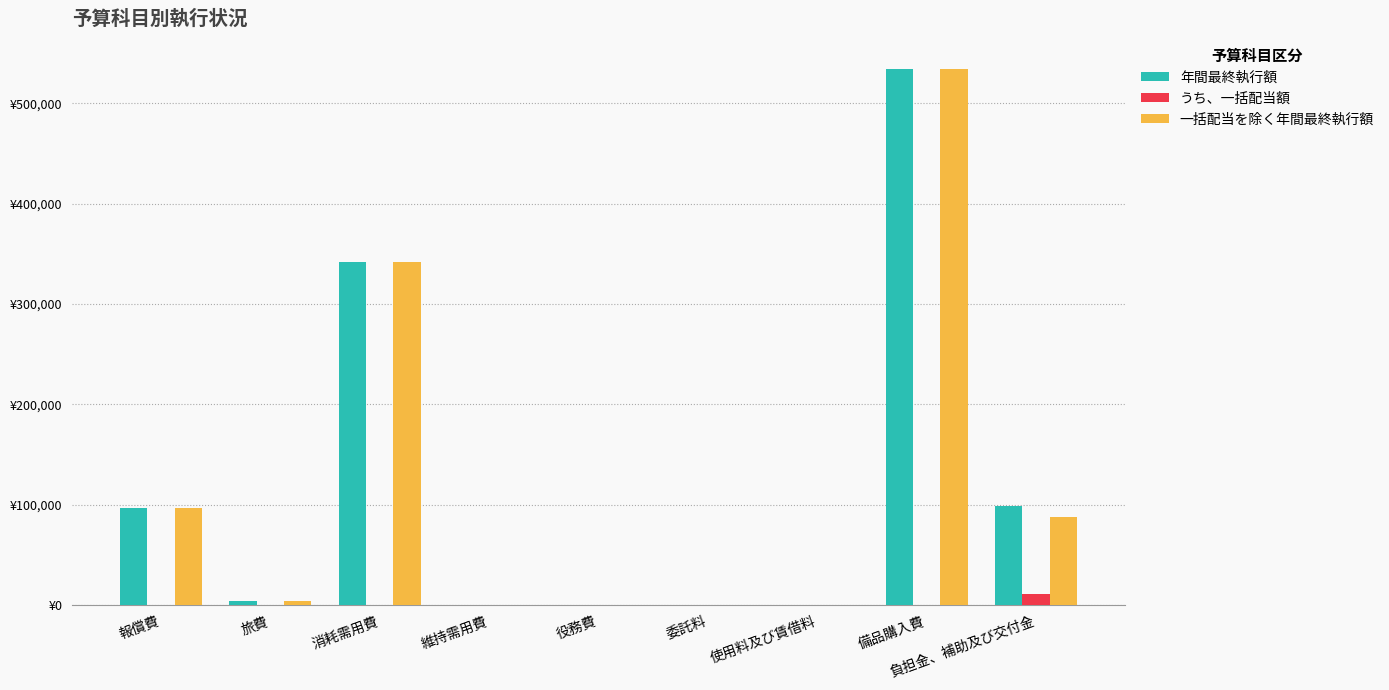

What are all the series names shown in the legend?

年間最終執行額, うち、一括配当額, 一括配当を除く年間最終執行額